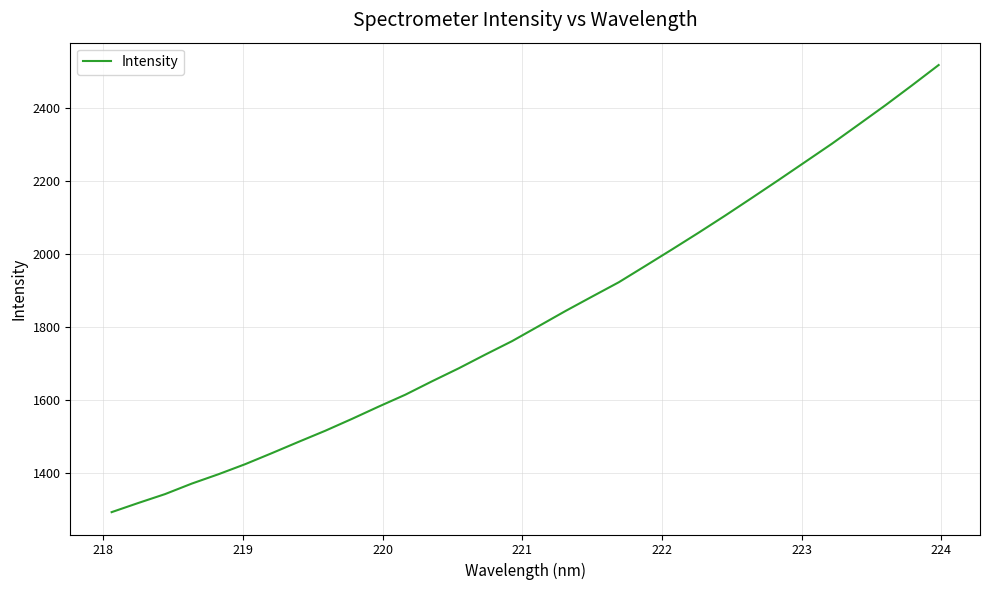

What is the smallest value displayed?

1293.2